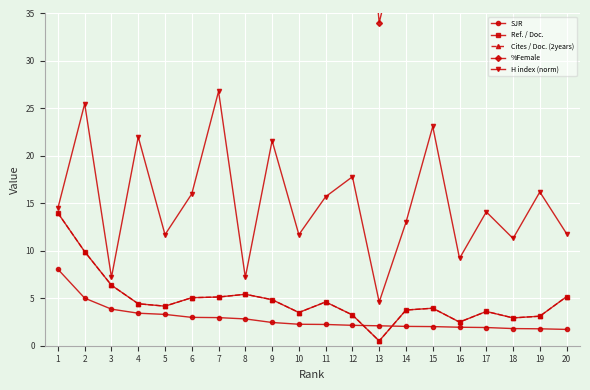

At which category is the sum across all series the highest?

2